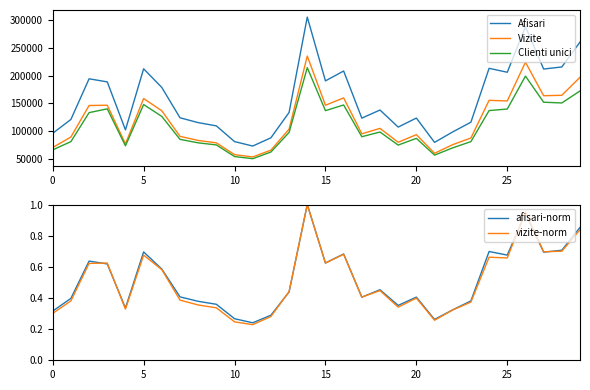

Reading right to left, list all the values displayed in this chart.

Afisari: 260017.0	215346.0	211624.0	287709.0	205847.0	212896.0	116197.0	98726.0	79971.0	123600.0	107407.0	138048.0	123513.0	208091.0	190373.0	304902.0	133698.0	88163.0	73370.0	81353.0	109587.0	115419.0	124100.0	178515.0	212064.0	102375.0	188546.0	194113.0	121144.0	96260.0
Vizite: 196802.0	164496.0	163695.0	223841.0	154318.0	155446.0	87784.0	75906.0	60403.0	93817.0	80137.0	105080.0	95325.0	159833.0	146626.0	234959.0	103682.0	66021.0	53737.0	57952.0	79126.0	83407.0	90753.0	136660.0	158607.0	77223.0	146643.0	146159.0	89603.0	70722.0
Clienti unici: 172277.0	150729.0	152045.0	198940.0	139827.0	137066.0	81342.0	70139.0	57116.0	87191.0	75105.0	98562.0	90116.0	147116.0	136903.0	214117.0	97831.0	62630.0	50652.0	54519.0	75379.0	79097.0	85389.0	126543.0	147874.0	73762.0	140137.0	133359.0	81329.0	66460.0
afisari-norm: 0.9	0.7	0.7	0.9	0.7	0.7	0.4	0.3	0.3	0.4	0.4	0.5	0.4	0.7	0.6	1.0	0.4	0.3	0.2	0.3	0.4	0.4	0.4	0.6	0.7	0.3	0.6	0.6	0.4	0.3
vizite-norm: 0.8	0.7	0.7	1.0	0.7	0.7	0.4	0.3	0.3	0.4	0.3	0.4	0.4	0.7	0.6	1.0	0.4	0.3	0.2	0.2	0.3	0.4	0.4	0.6	0.7	0.3	0.6	0.6	0.4	0.3